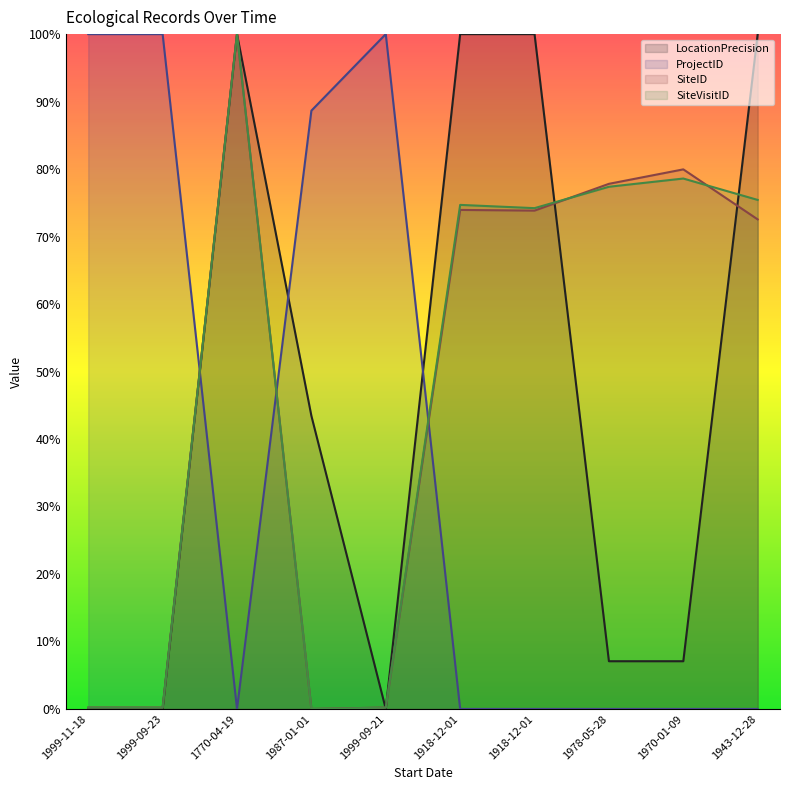

At which label is SiteID closest to 50?

1943-12-28